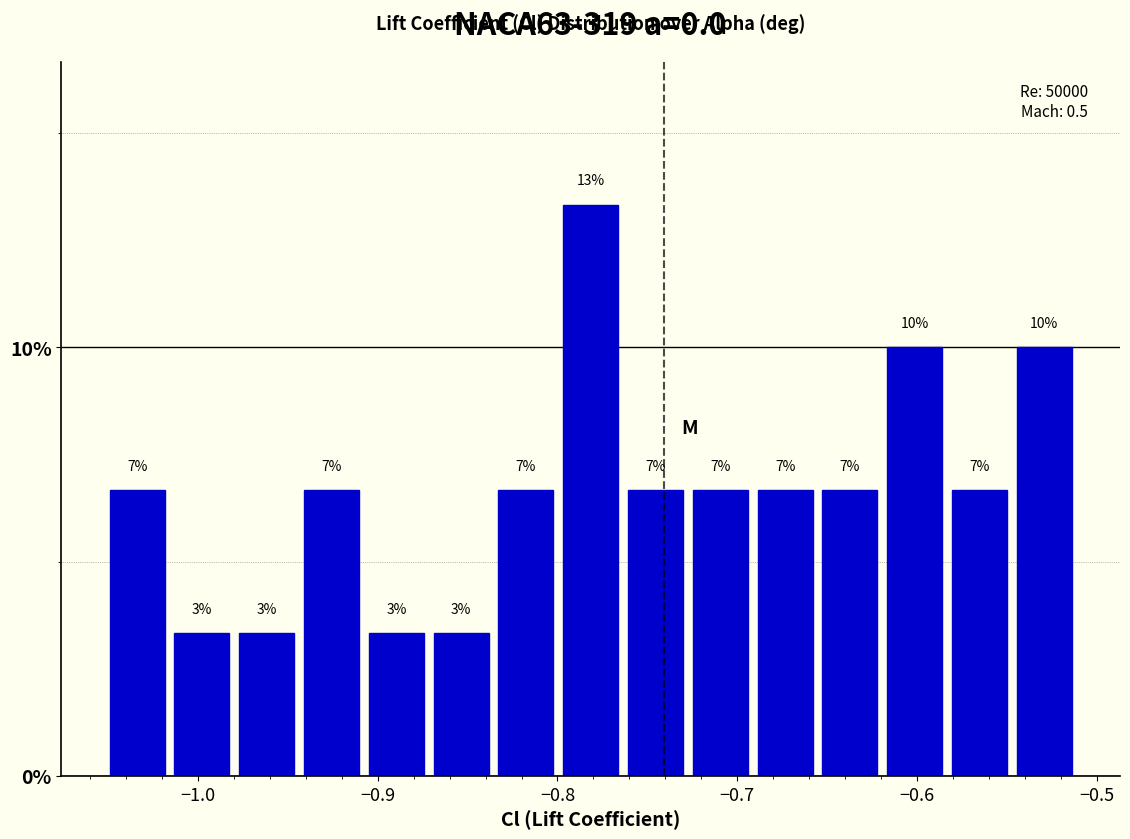

Around what value on the x-axis is the tallest bar? Give the approximate position of its centre, as read against the axis.

-0.78